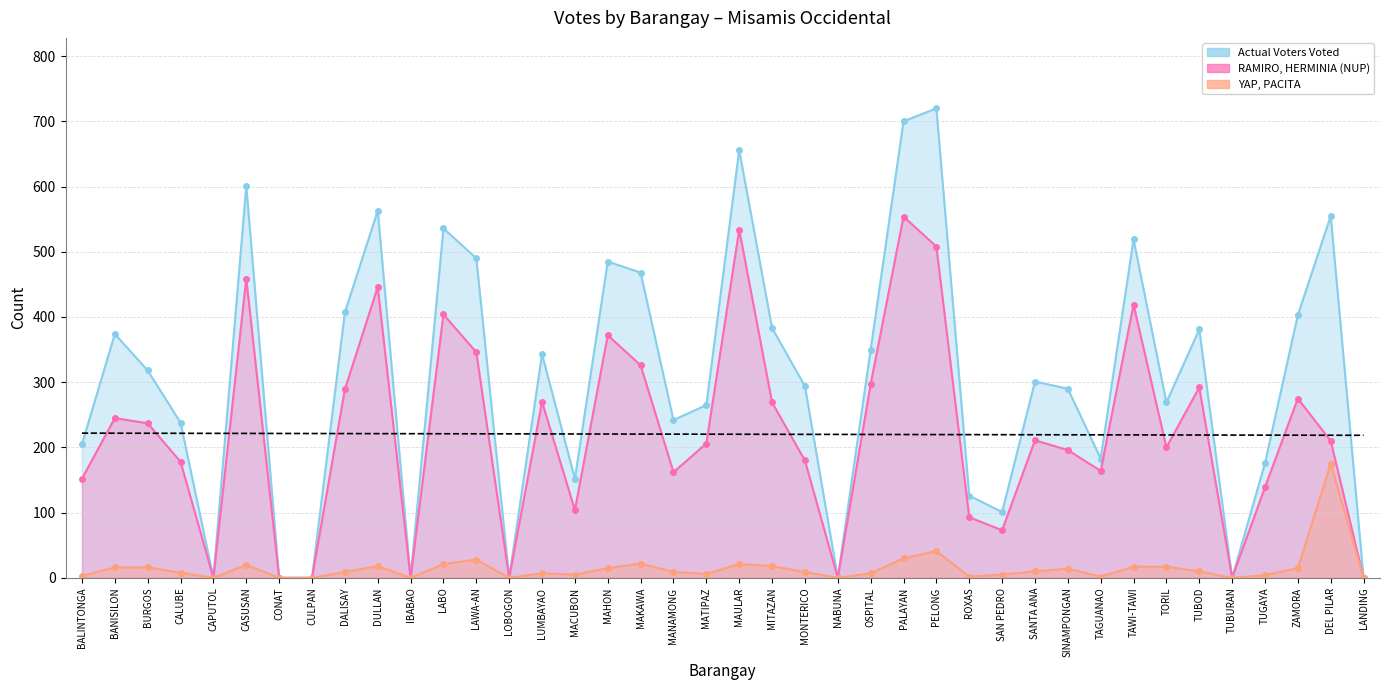

What is the sum of all RAMIRO, HERMINIA (NUP) values?

8810